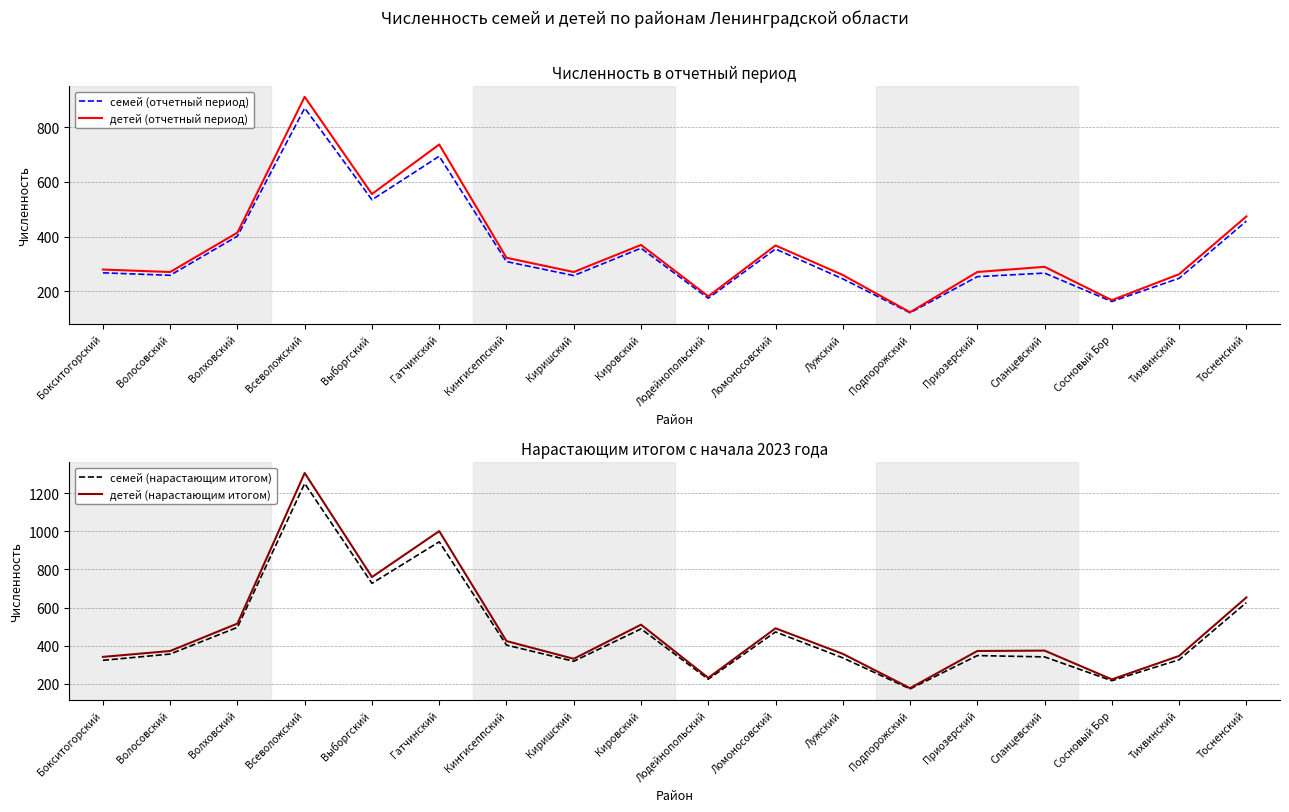

In семей (нарастающим итогом), how many points are lower than both neighbors (excluding endpoints)?

5